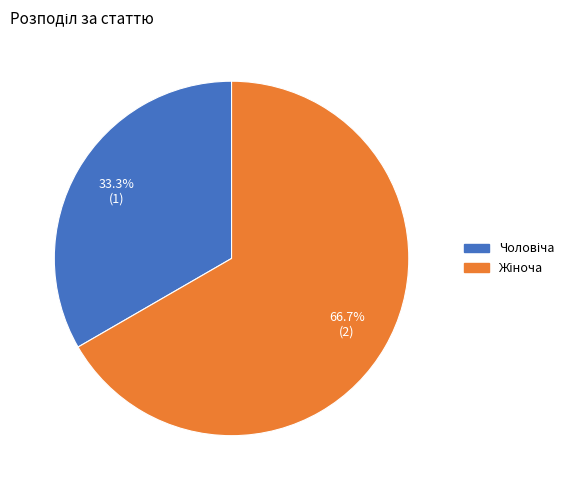

Is there any slice that represents more than half of the pie?

Yes